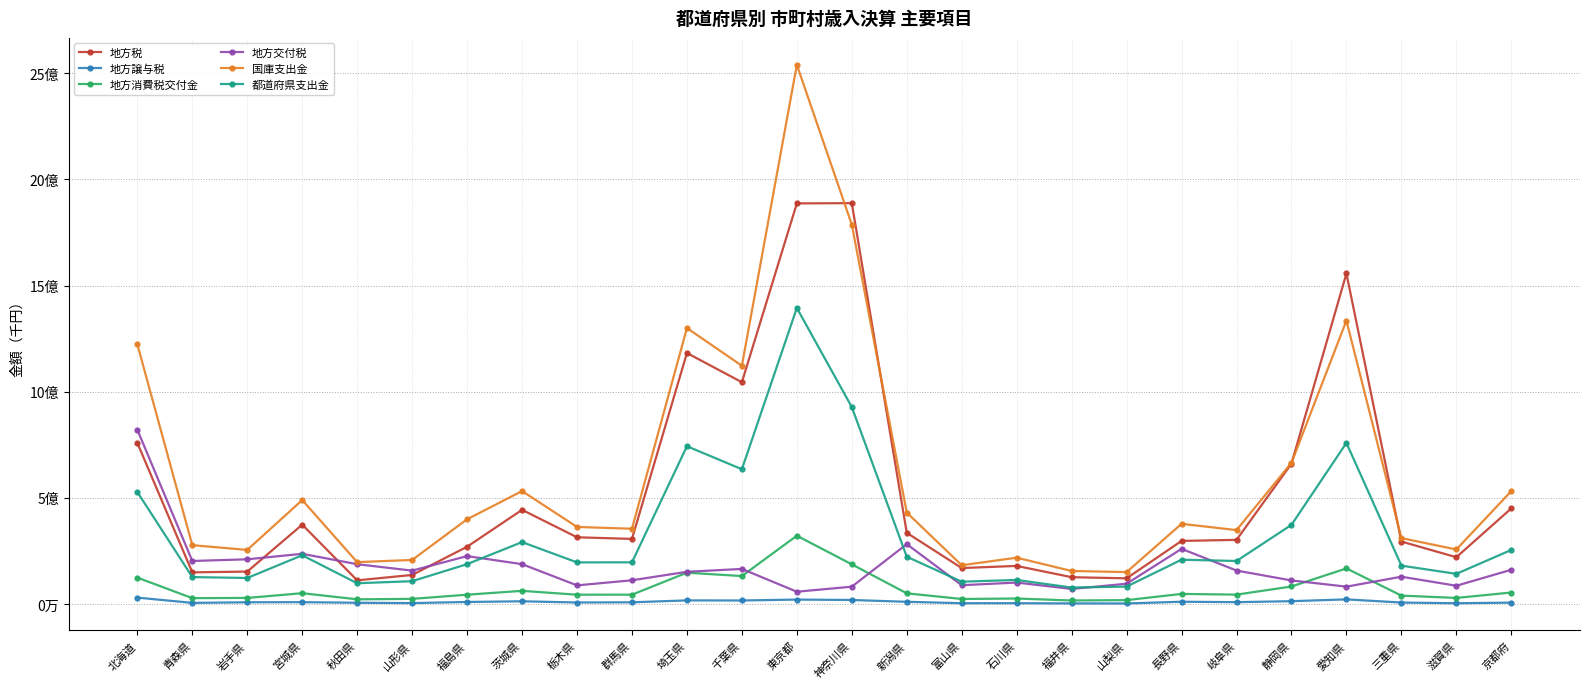

True or false: 地方交付税 has more than 0 interior local peaks.

True